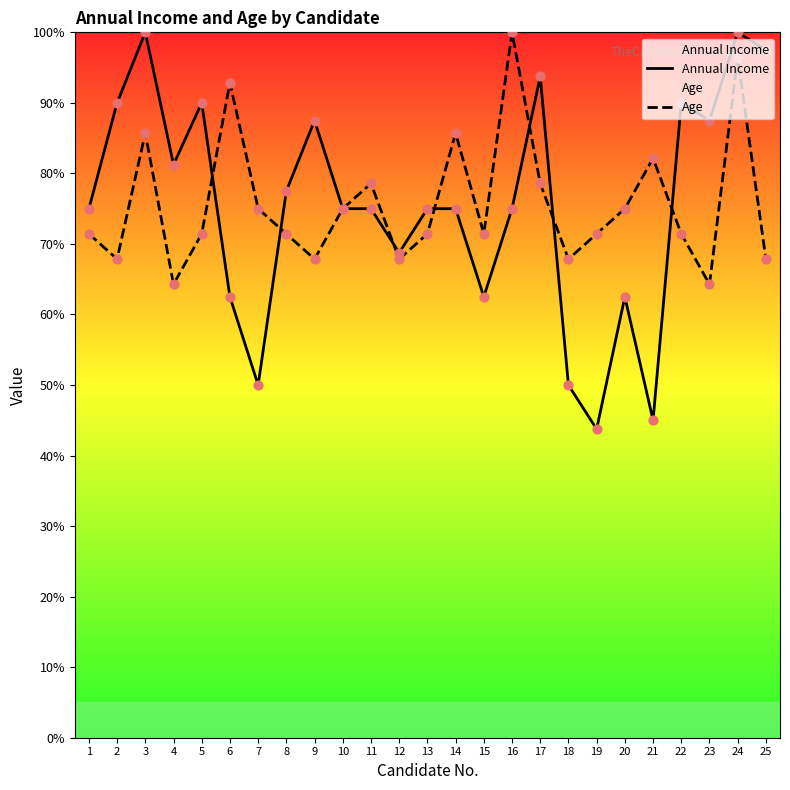

Which series reaches the minimum Y coordinate?

Annual Income